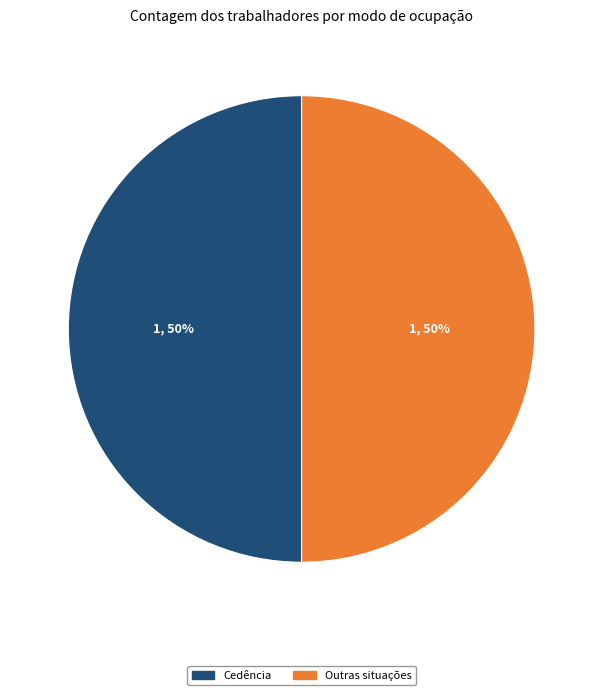

To the nearest percent, what is the average slice percentage?

50%